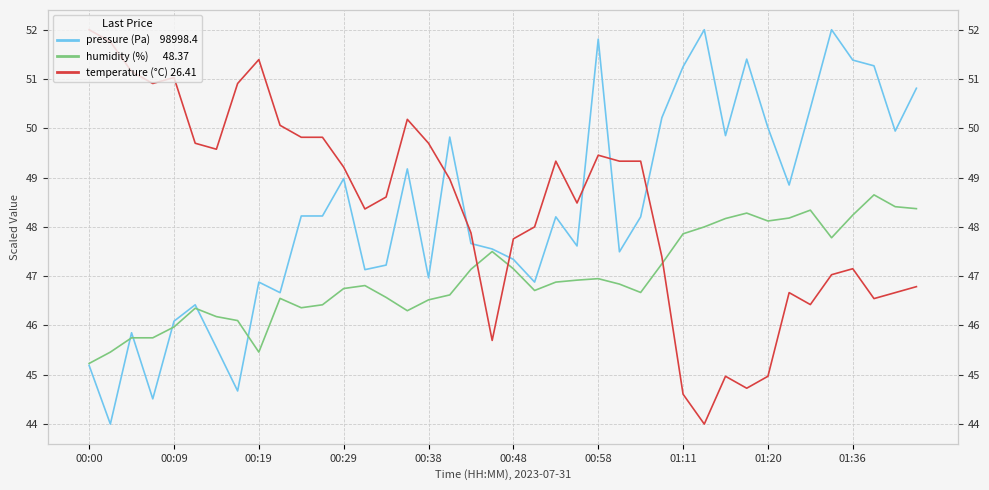

What is the minimum value shown in the chart?

44.0